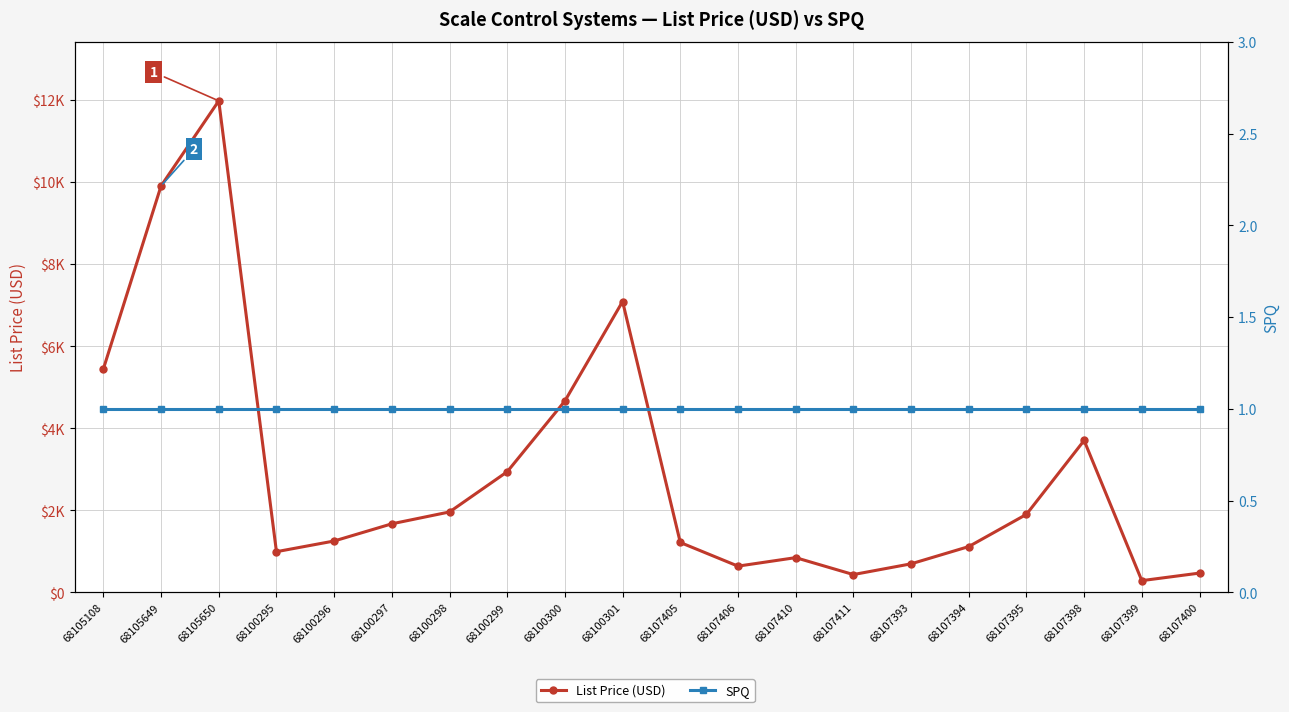

Which label corresponds to the smallest value in the chart?

68105108